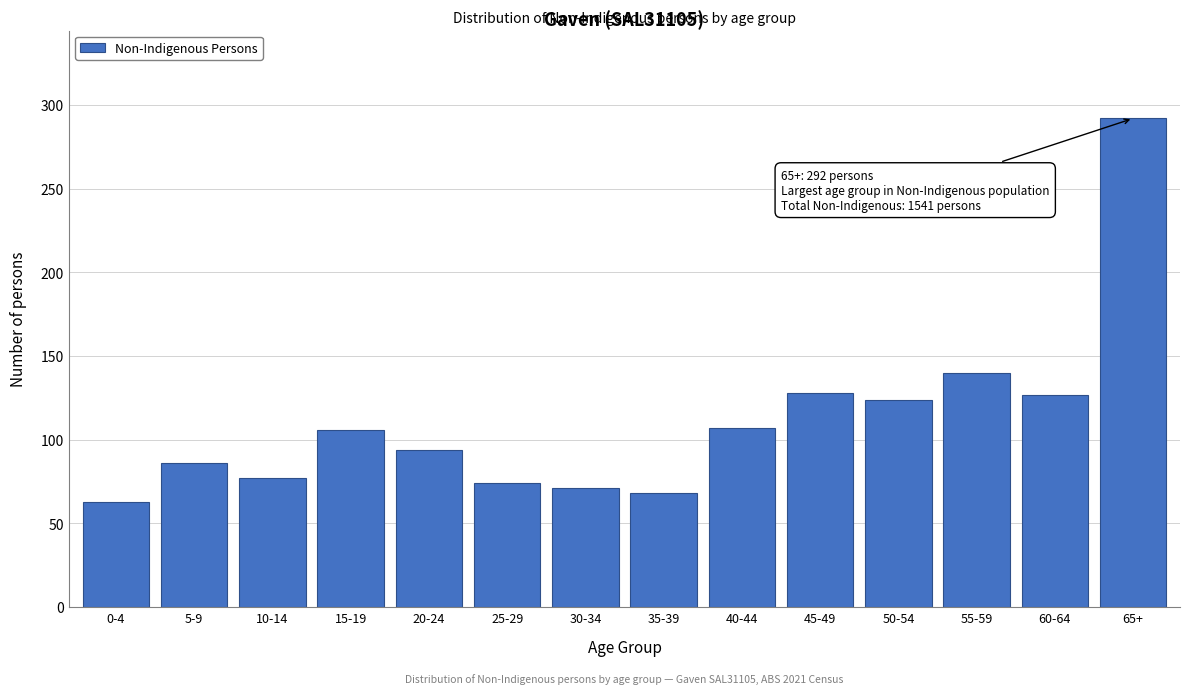

What is the average value?

111